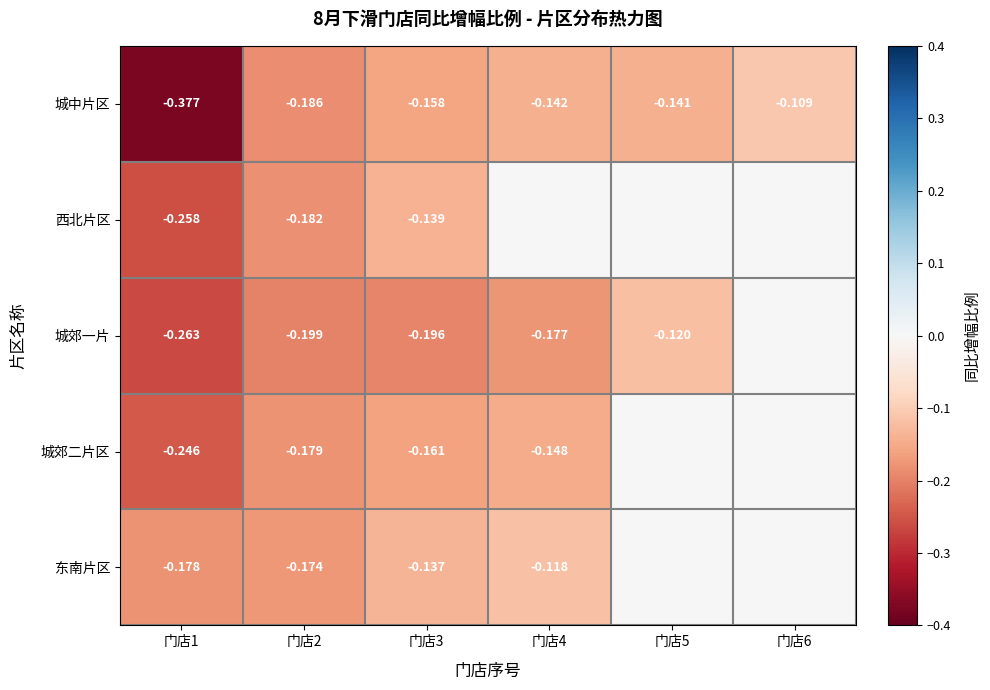

Between 门店1 and 门店2, which series saw the biggest shift?

城中片区